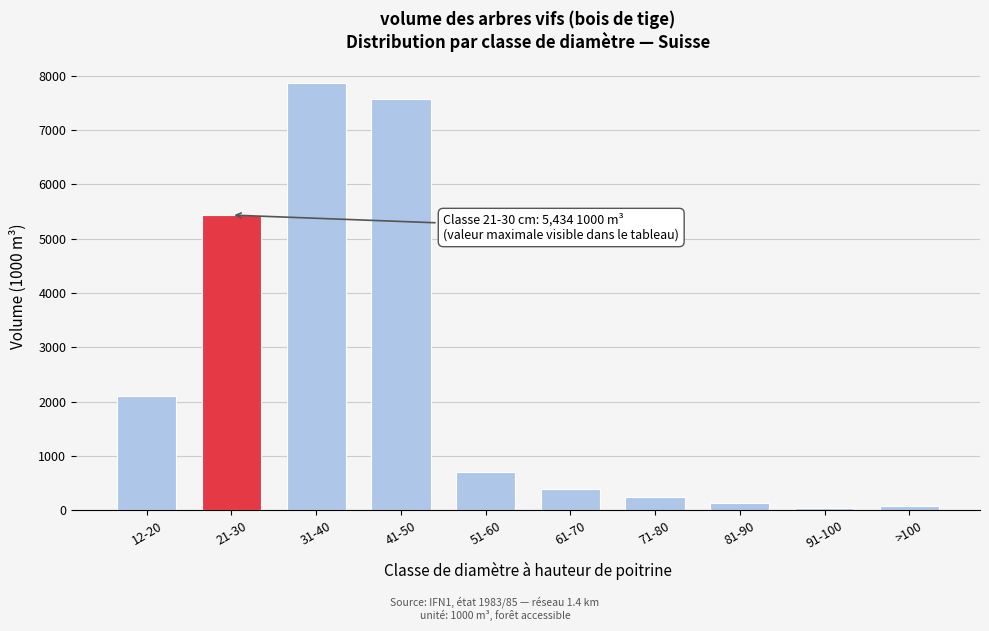

Reading left to right, transcribe all the data shown in this chart.

12-20=2106	21-30=5434	31-40=7865	41-50=7574	51-60=699	61-70=383	71-80=235	81-90=124	91-100=42	>100=78